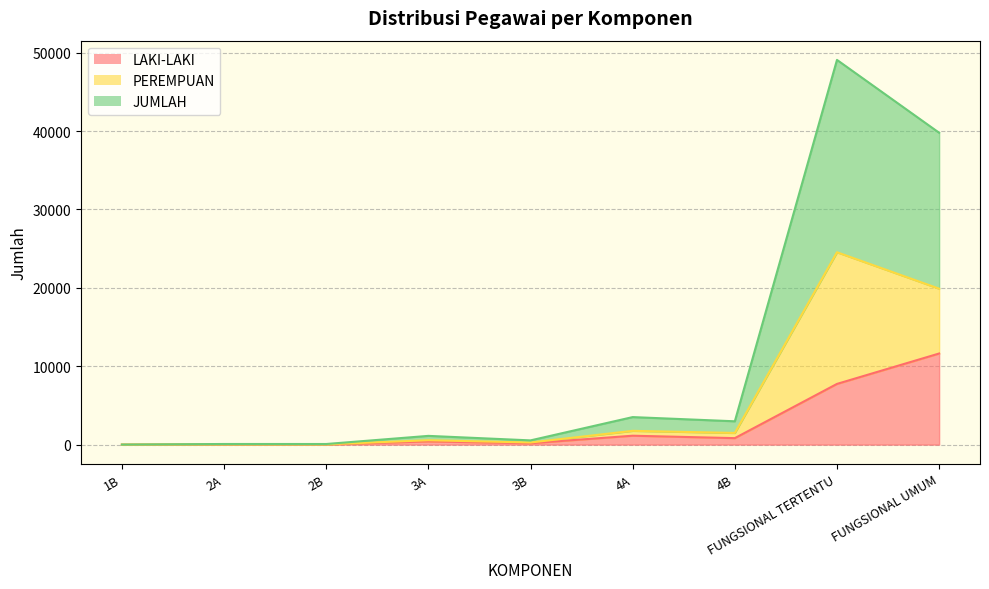

True or false: JUMLAH and LAKI-LAKI intersect in this chart.

False